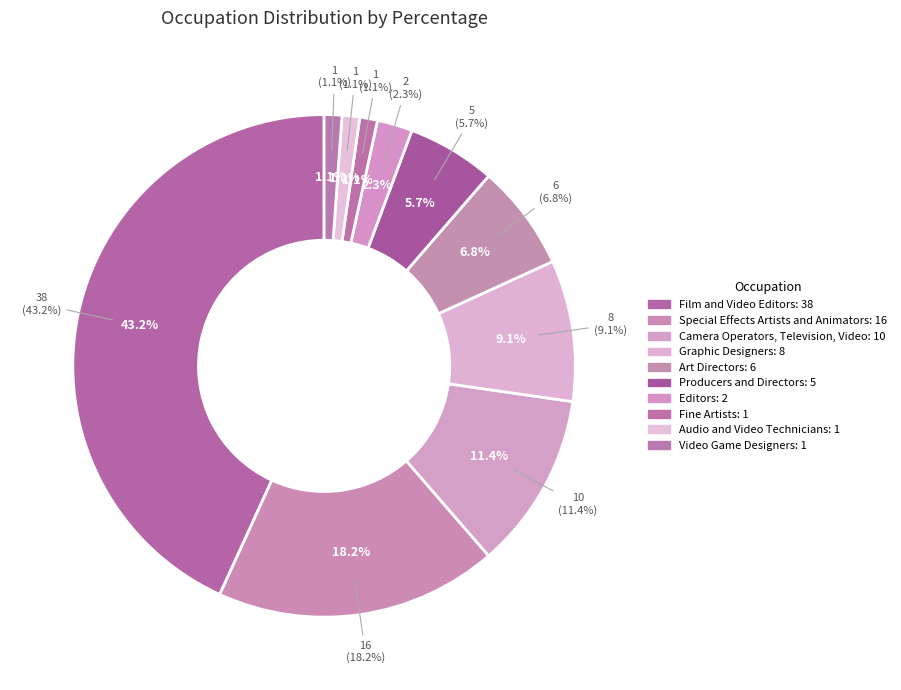

How many segments does this pie chart have?

10